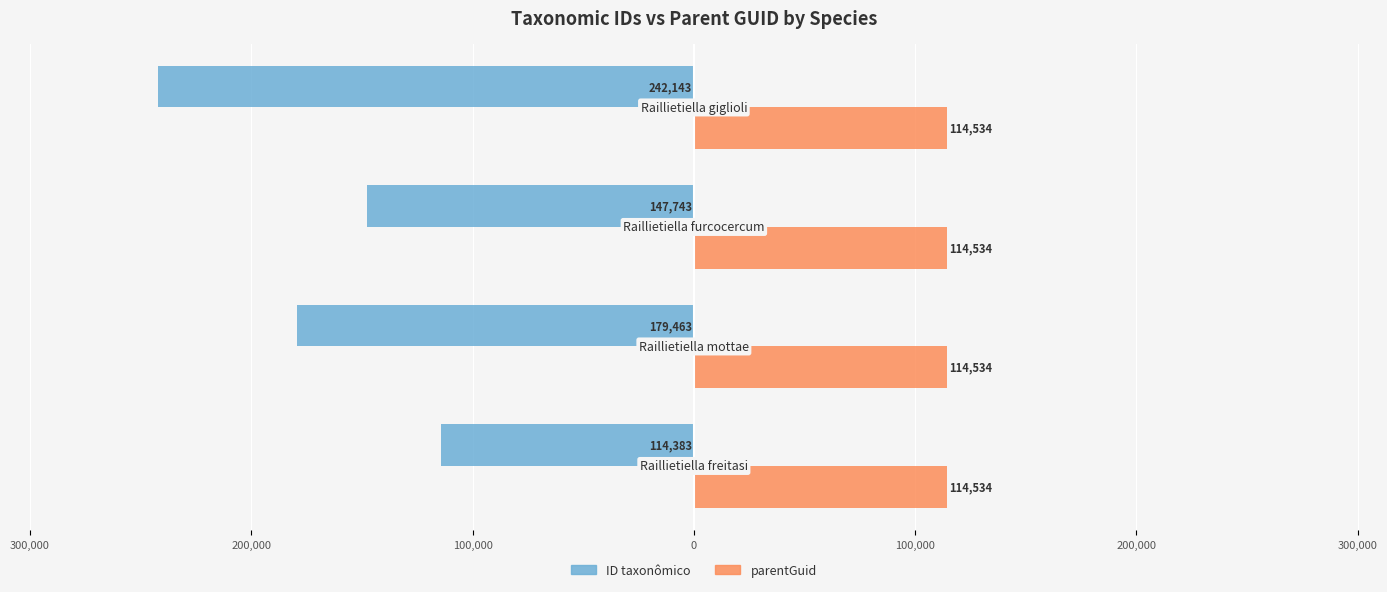

What are all the series names shown in the legend?

ID taxonômico, parentGuid